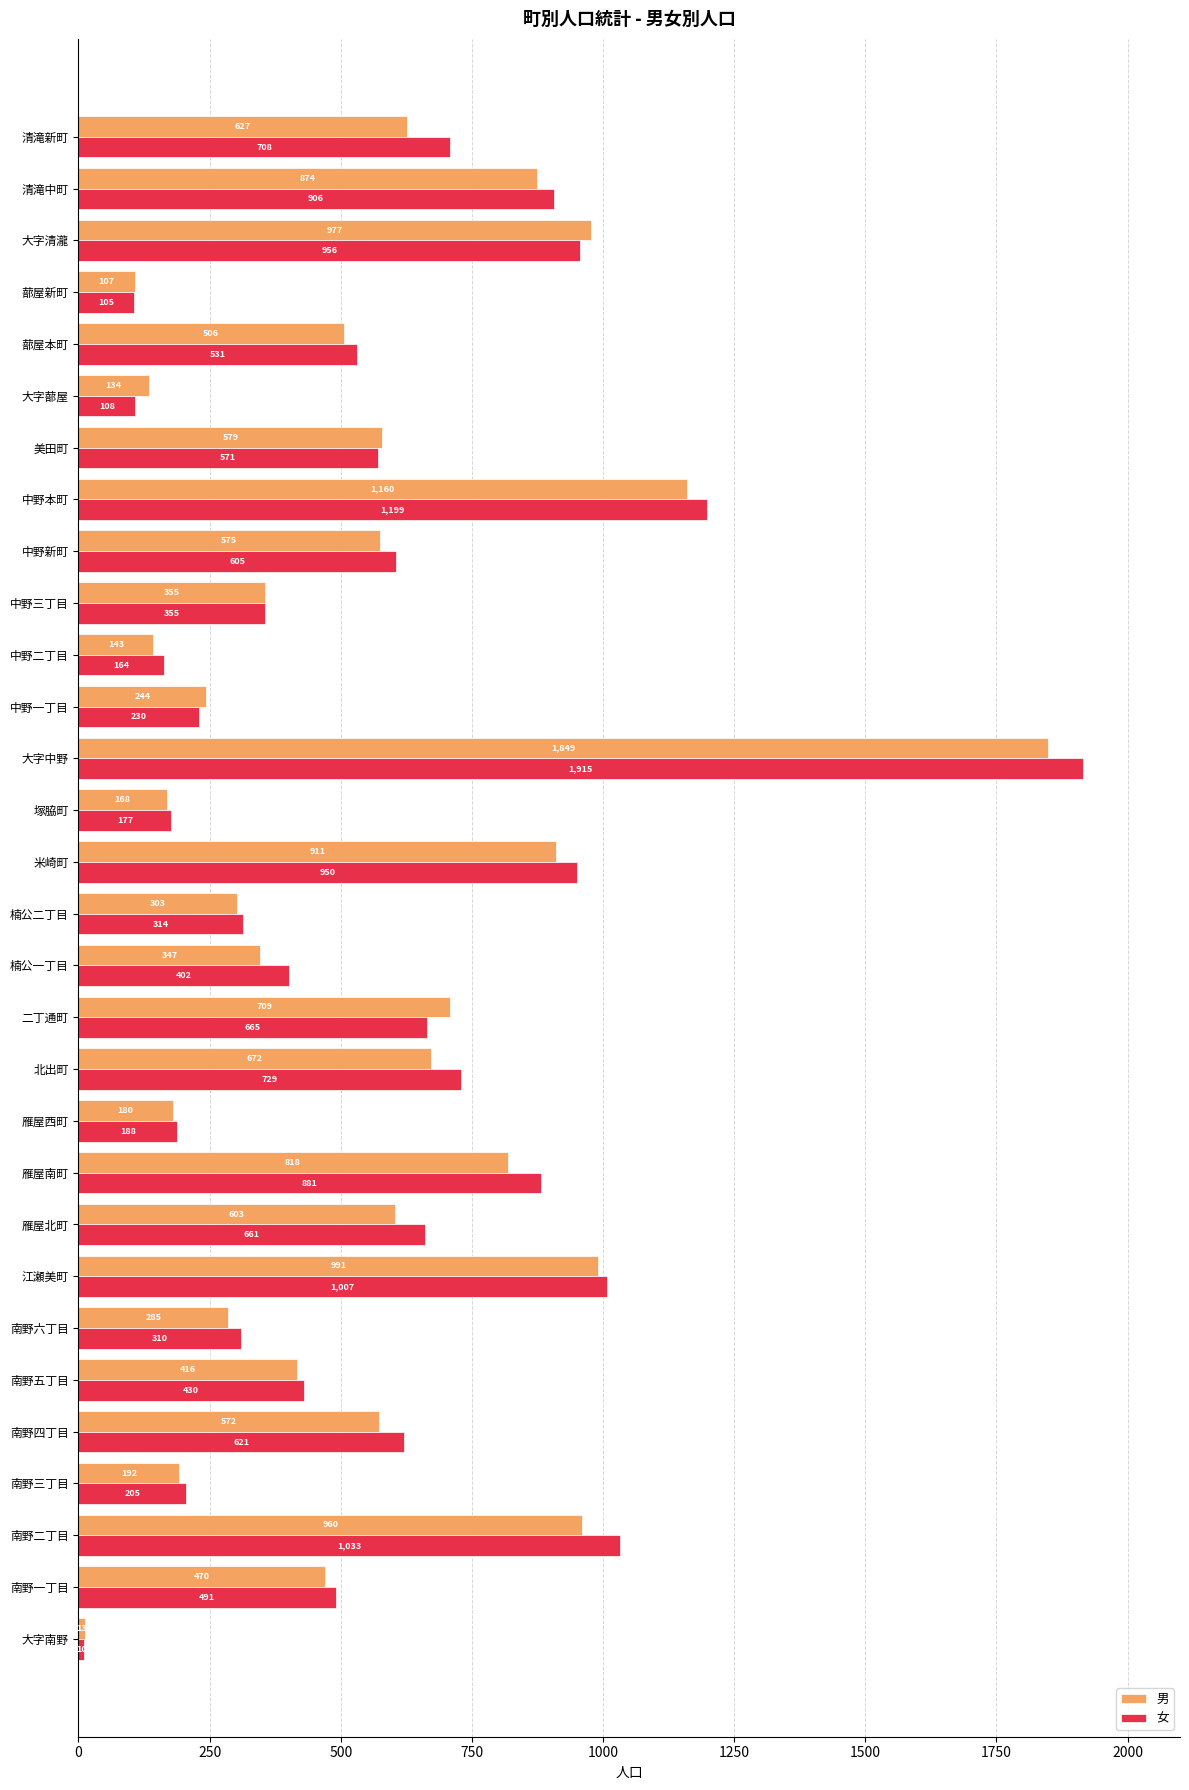

What is the minimum value for 男?

13